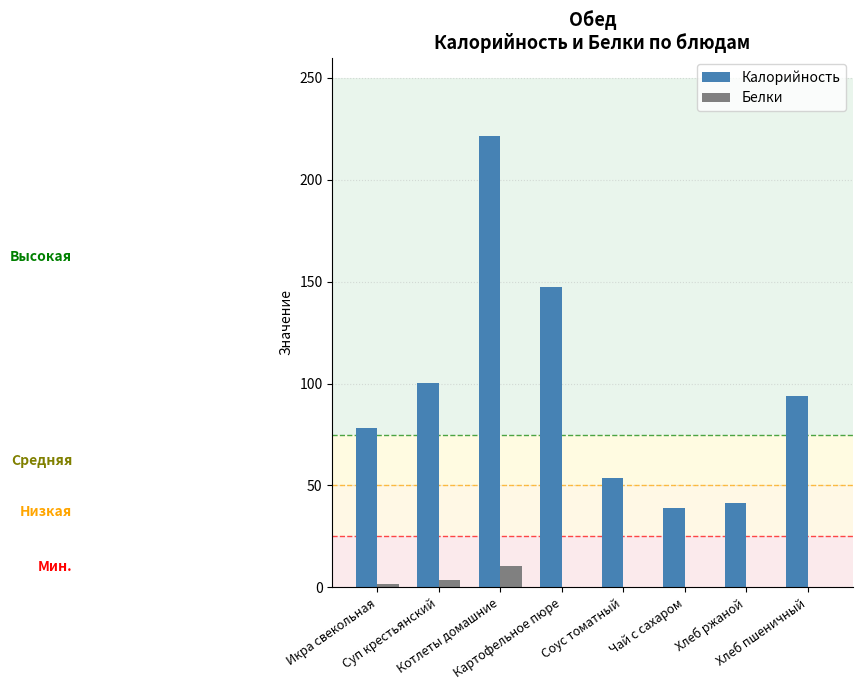

Read the Белки value at Картофельное пюре.

0.4